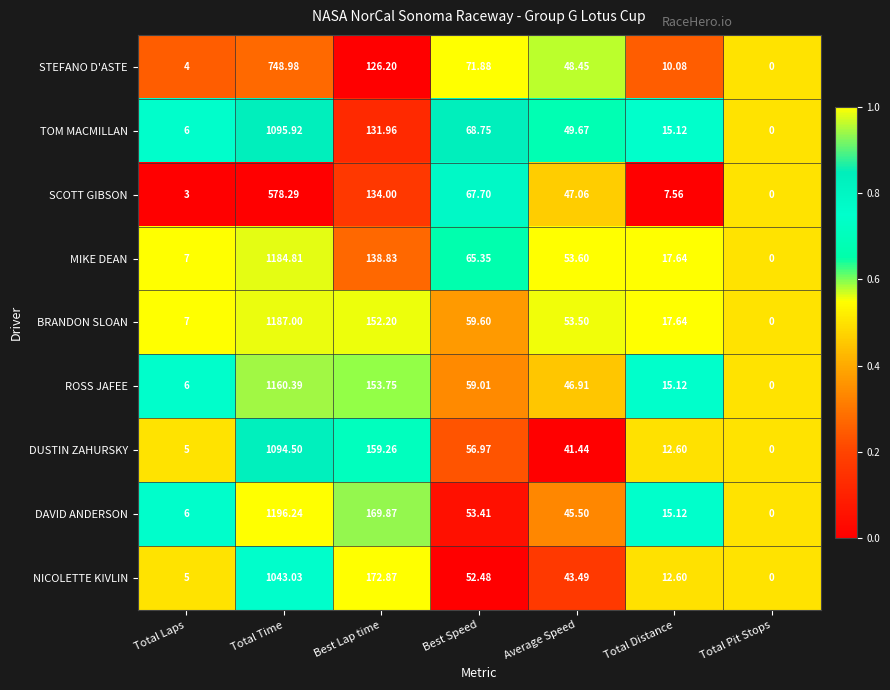

Which series has the largest total across all categories?

DAVID ANDERSON